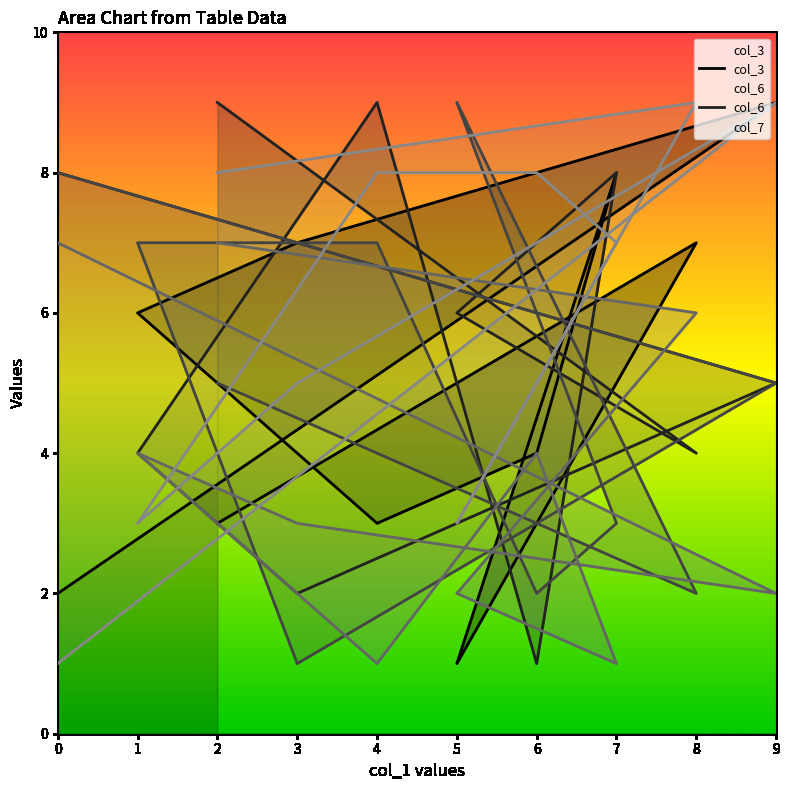

What is the maximum value shown in the chart?

9